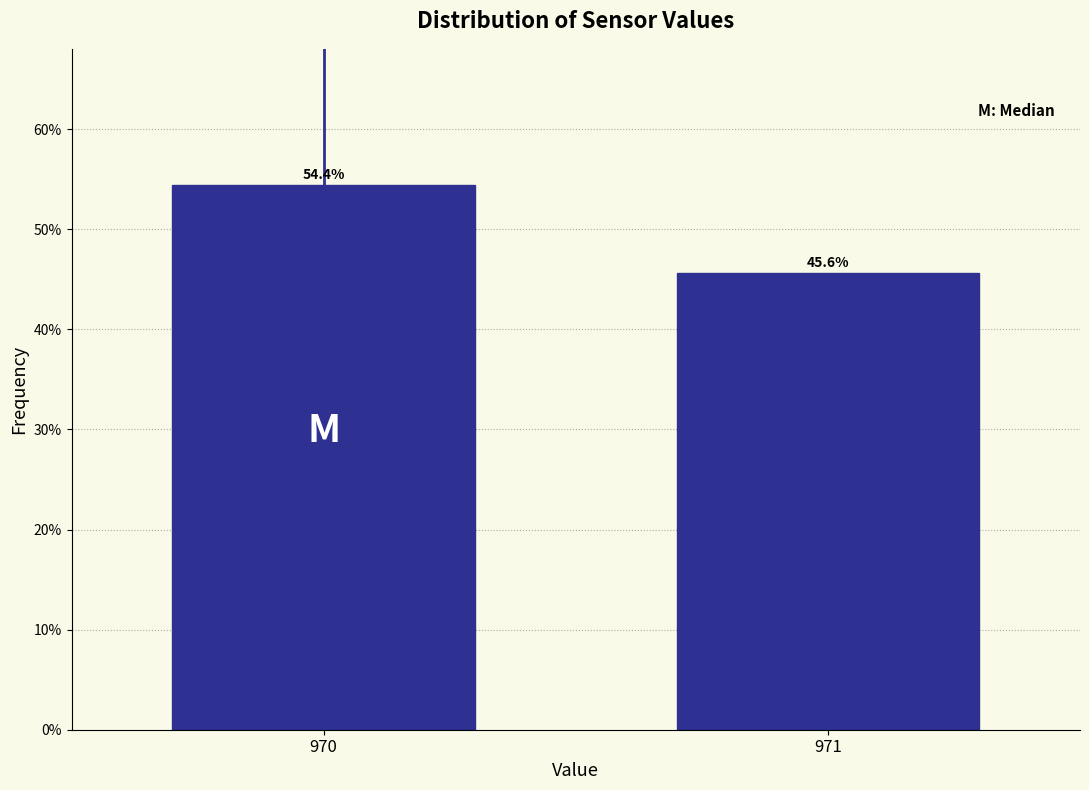

Reading left to right, transcribe all the data shown in this chart.

54.4	45.6